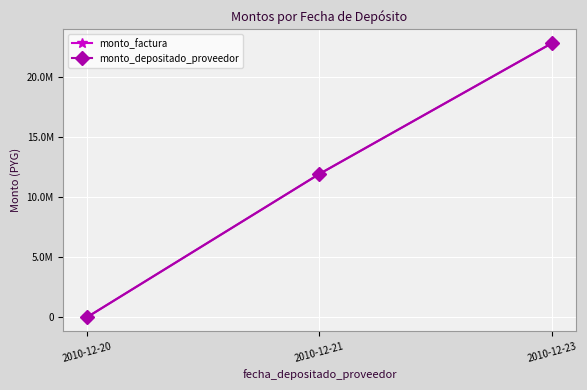

What is the difference between the second highest and minimum values in the monto_depositado_proveedor series?

11949500